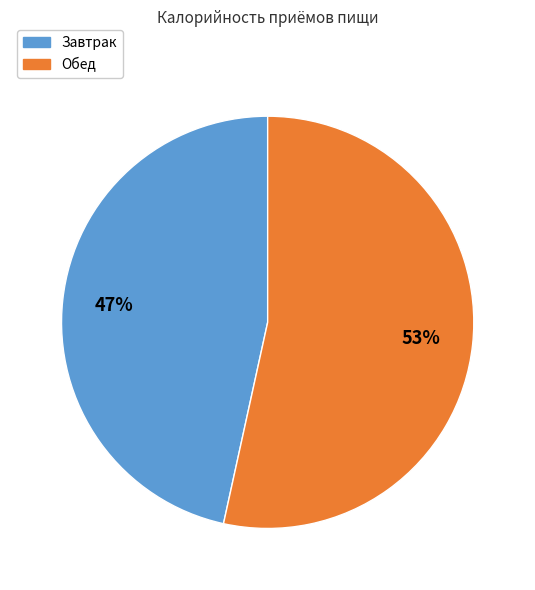

How many slices are in this pie chart?

2